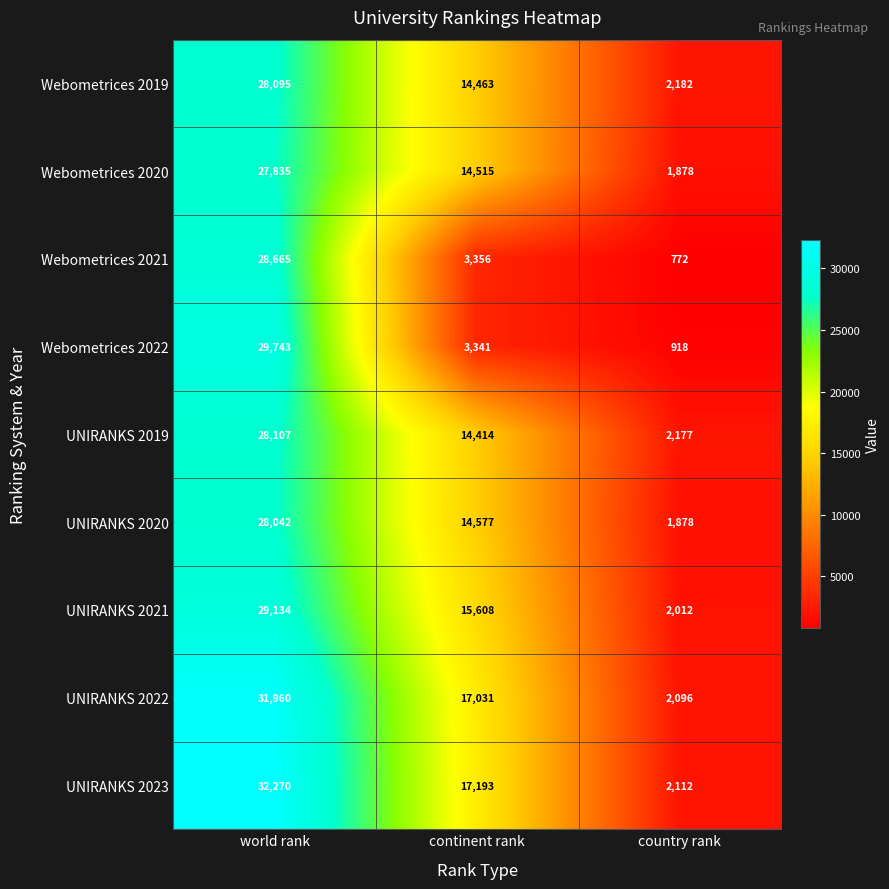

At which label does UNIRANKS 2020 reach its minimum?

country rank